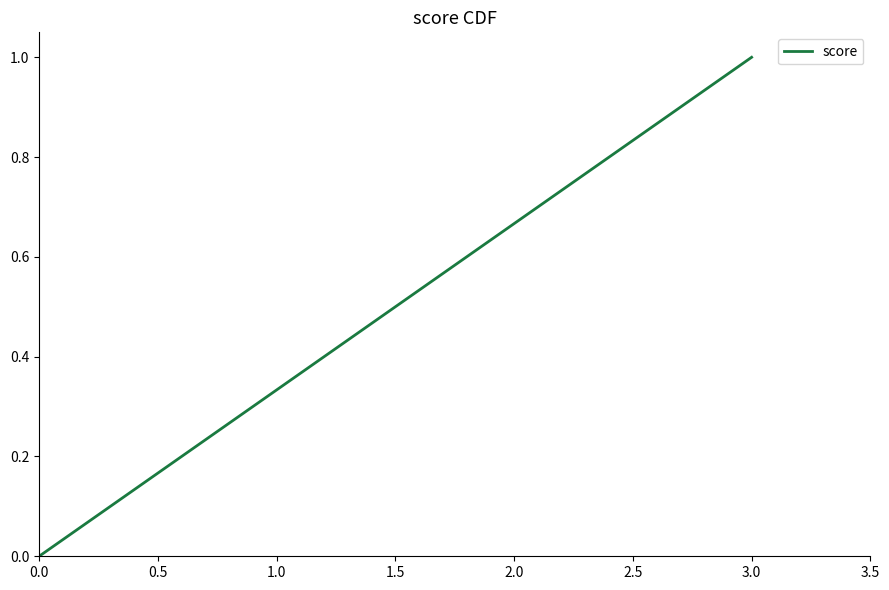

What is the difference between the maximum and minimum values?

1.0